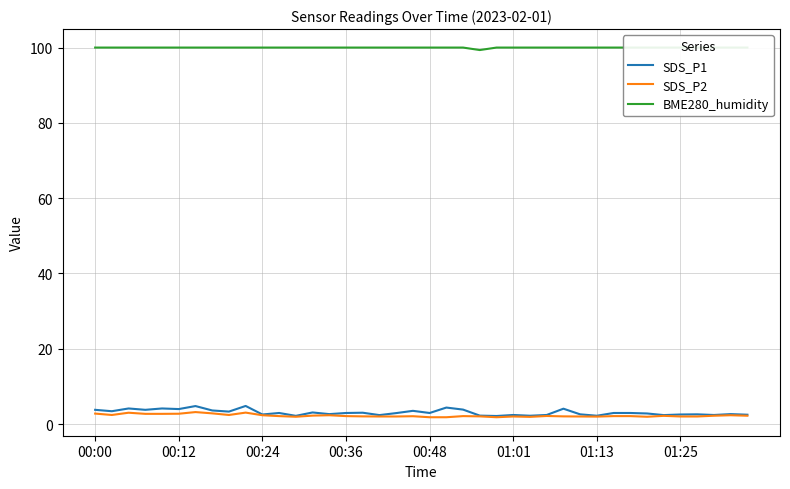

At which label is SDS_P2 closest to 2?

17